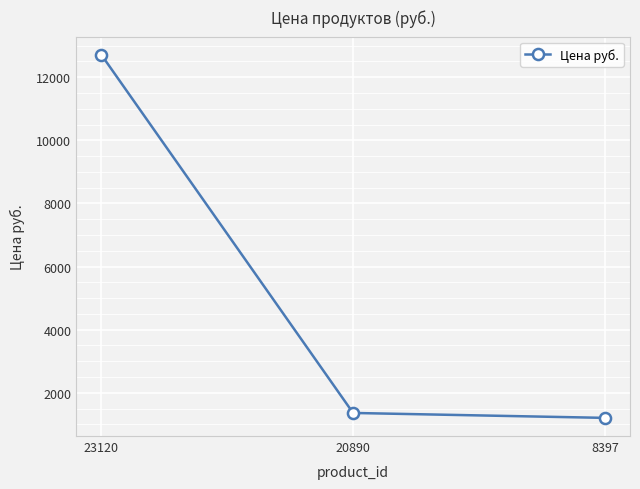

What is the value of the 1st point from the left?

12710.0